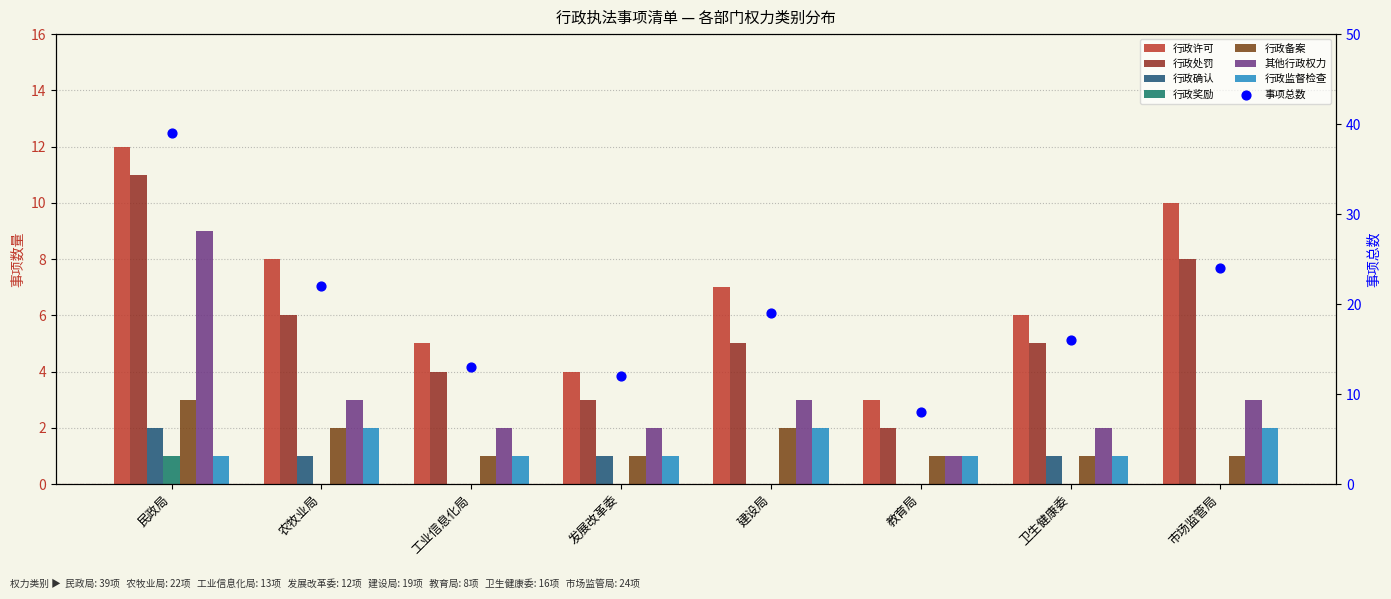

What is the change in value from 工业信息化局 to 建设局?

+6